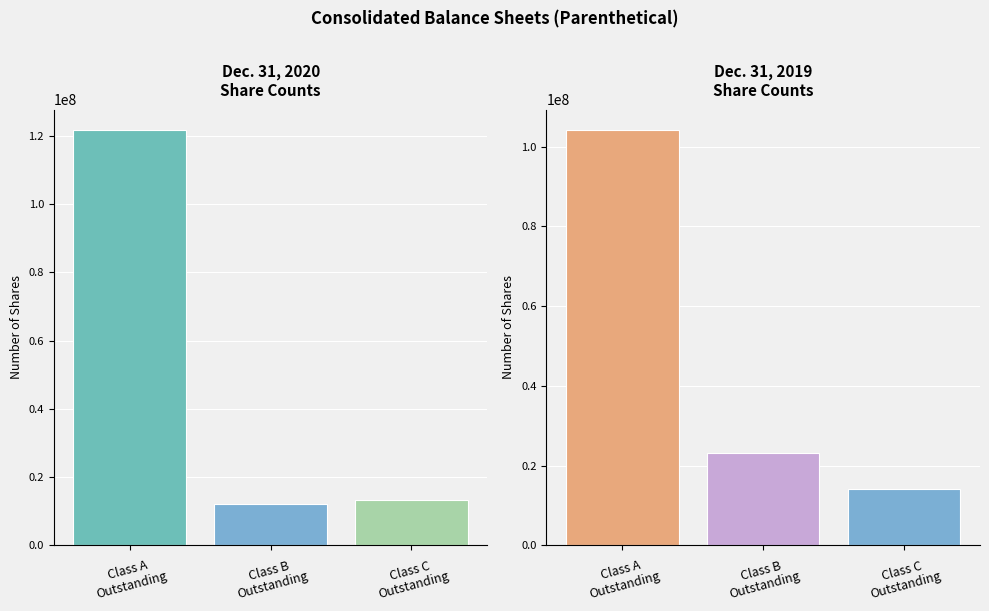

What is the sum of all Dec. 31, 2019 values?

141567353